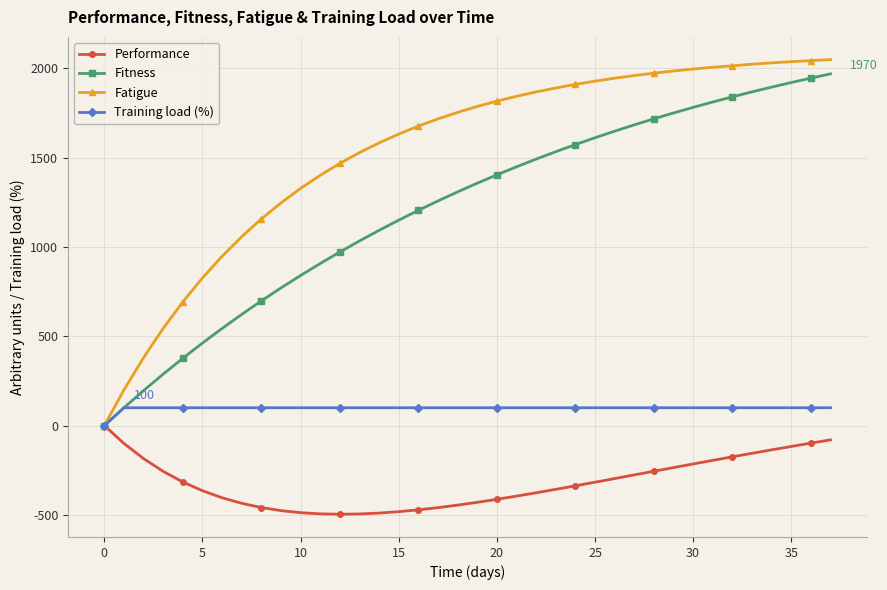

Which series has the widest spread of values?

Fatigue